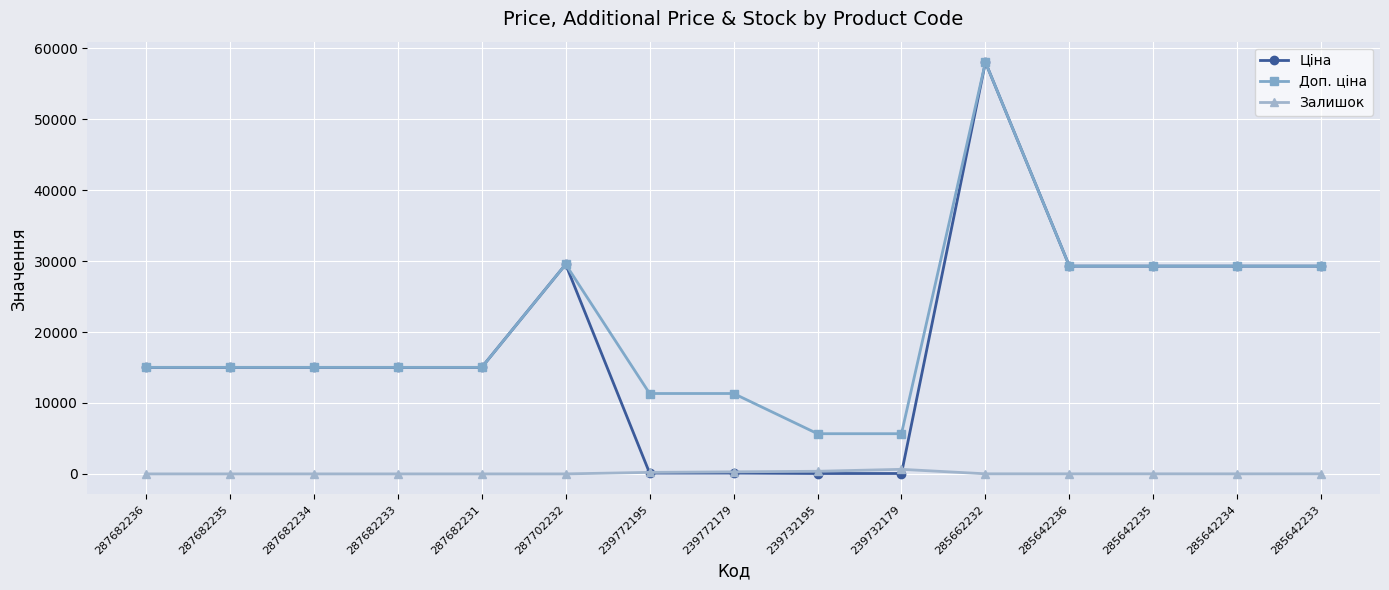

True or false: Доп. ціна and Залишок intersect in this chart.

False